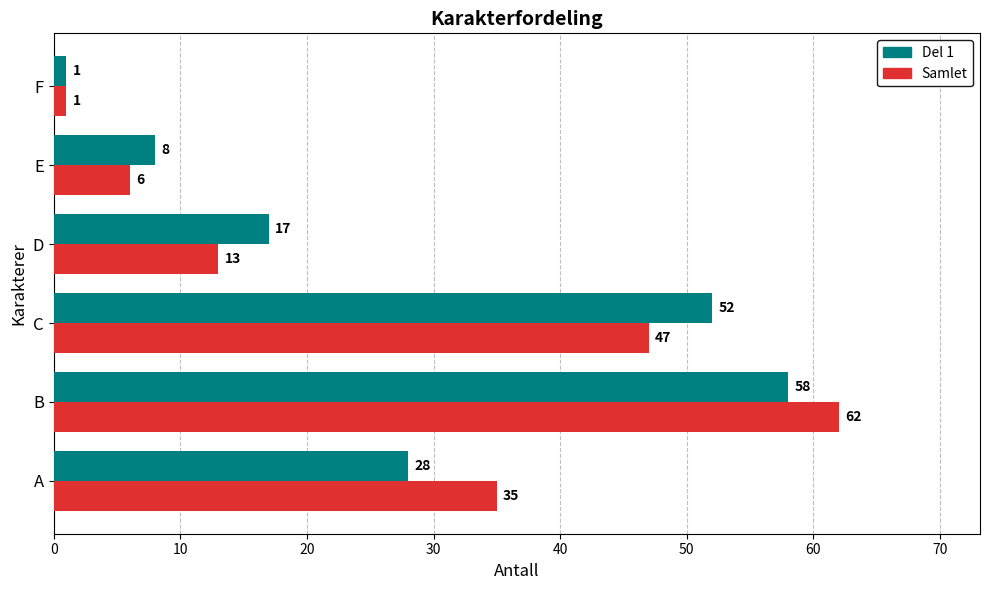

Is it true that Del 1 equals 17 at D?

True